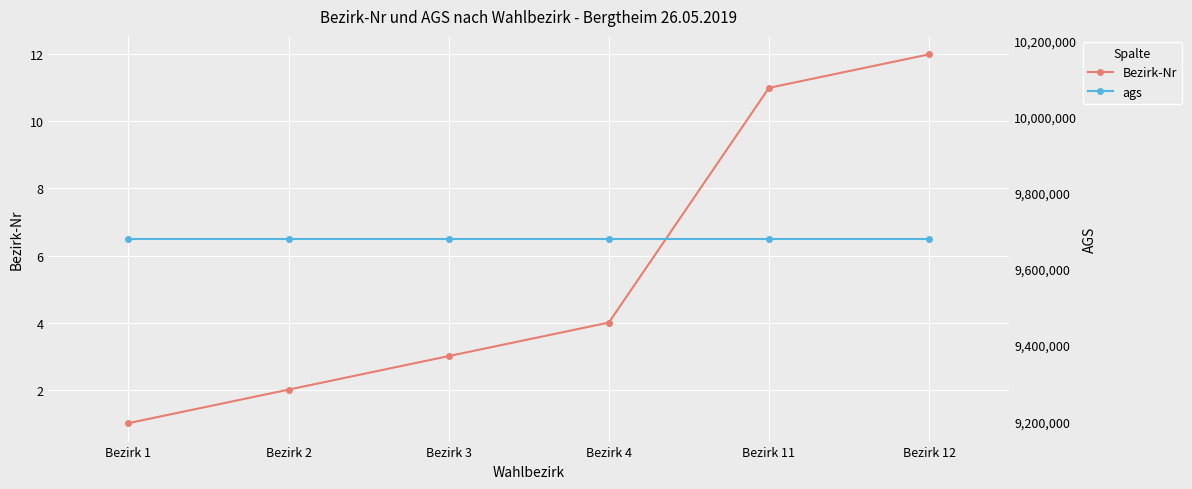

At which label does ags reach its minimum?

Bezirk 1